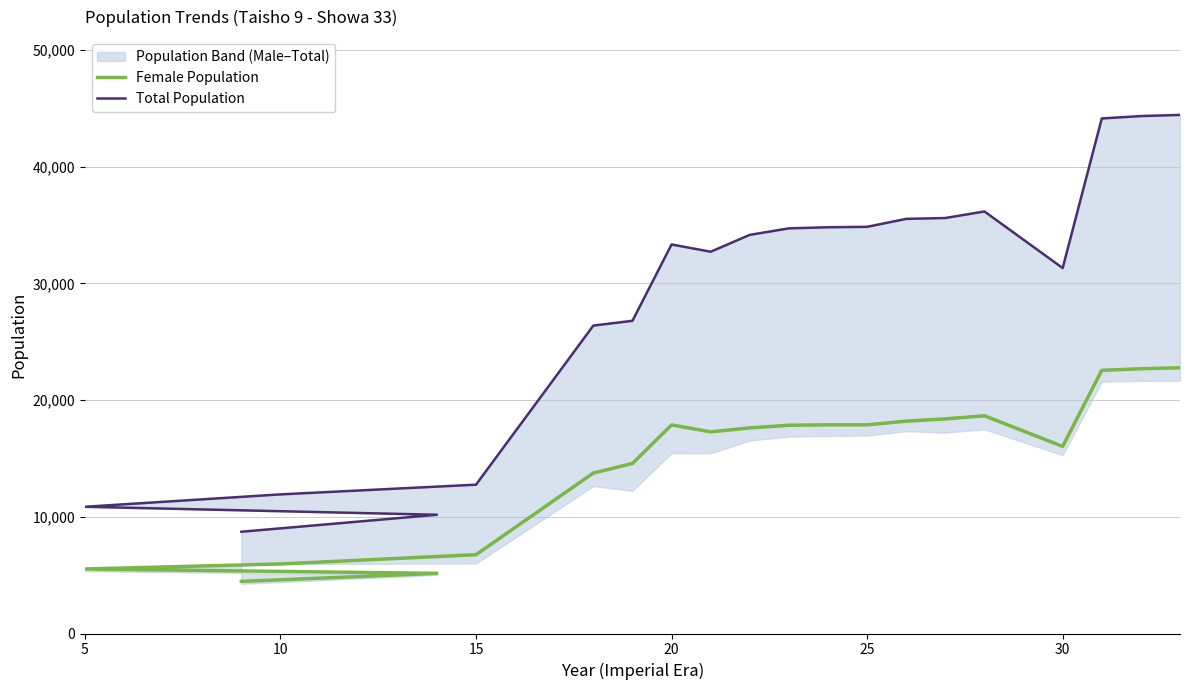

Reading left to right, transcribe all the data shown in this chart.

Female Population: 4466	5153	5526	5959	6751	13746	14563	17868	17275	17613	17839	17878	17878	18191	18383	18653	16030	22545	22681	22767
Total Population: 8717	10173	10856	11918	12750	26379	26788	33328	32706	34151	34708	34803	34839	35521	35594	36156	31307	44123	44327	44428